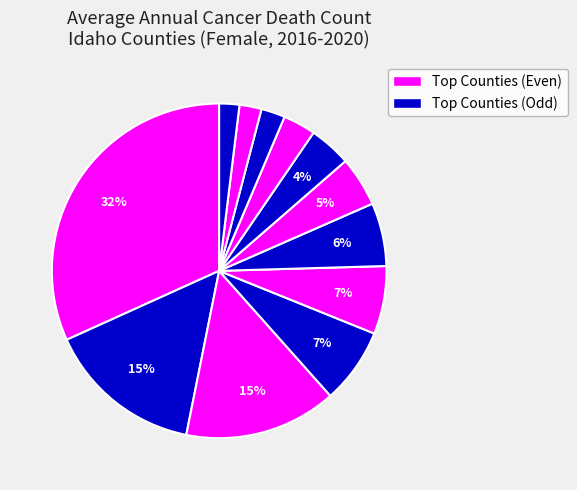

Count the number of slices in the pie.

12